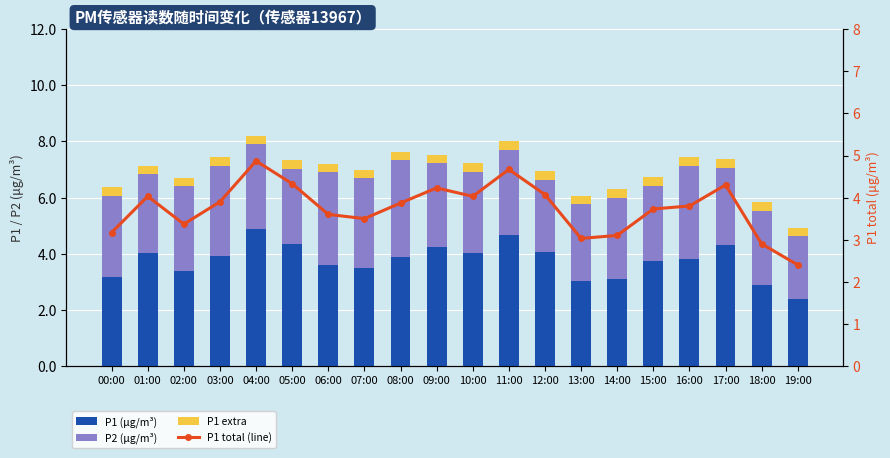

What value does the P1 total (line) series have at 10:00?

4.0